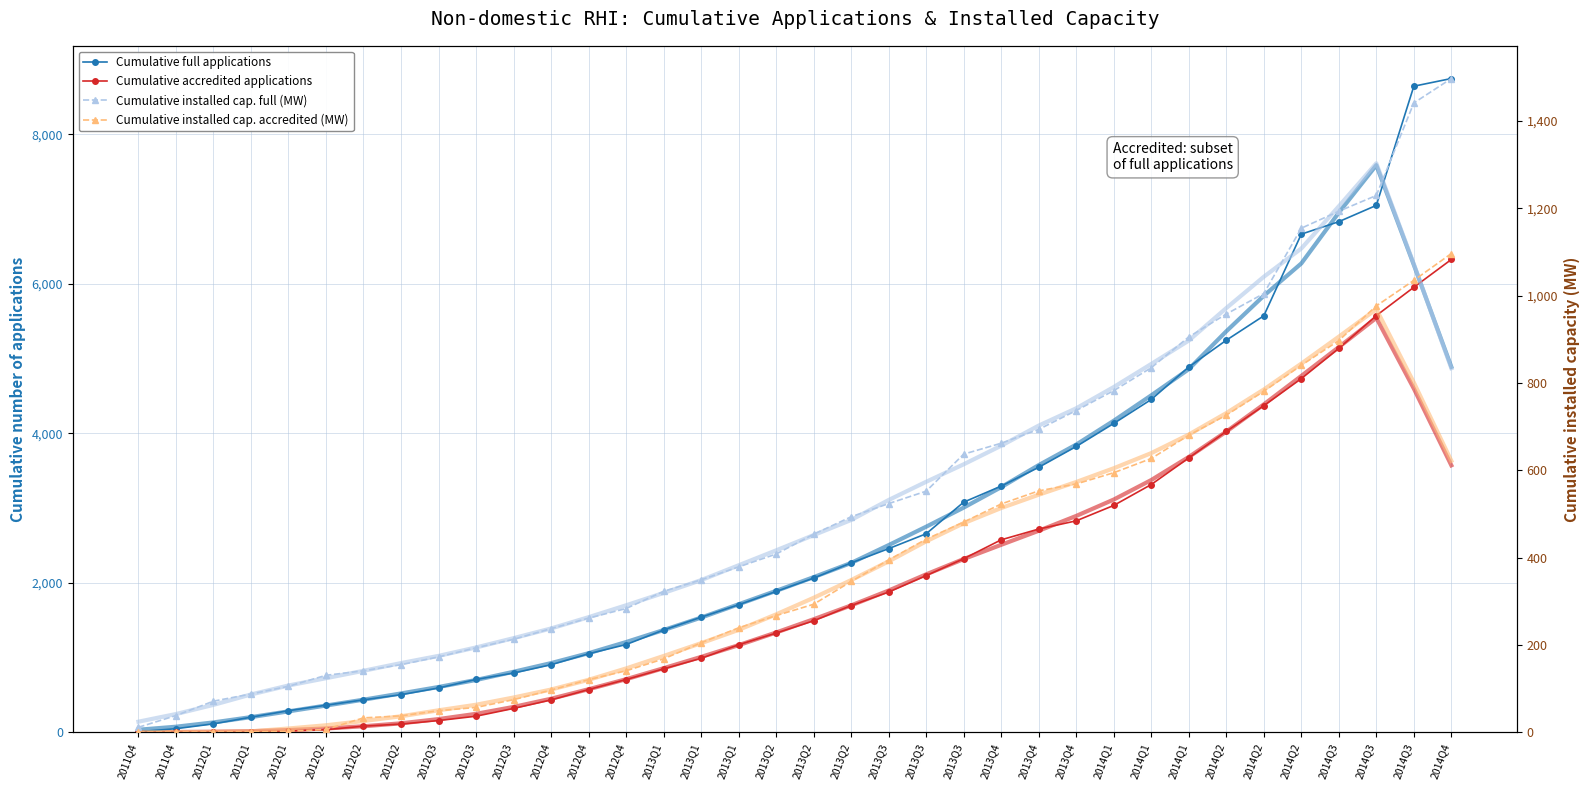

Read the Cumulative accredited applications value at 2012Q4.

432.0